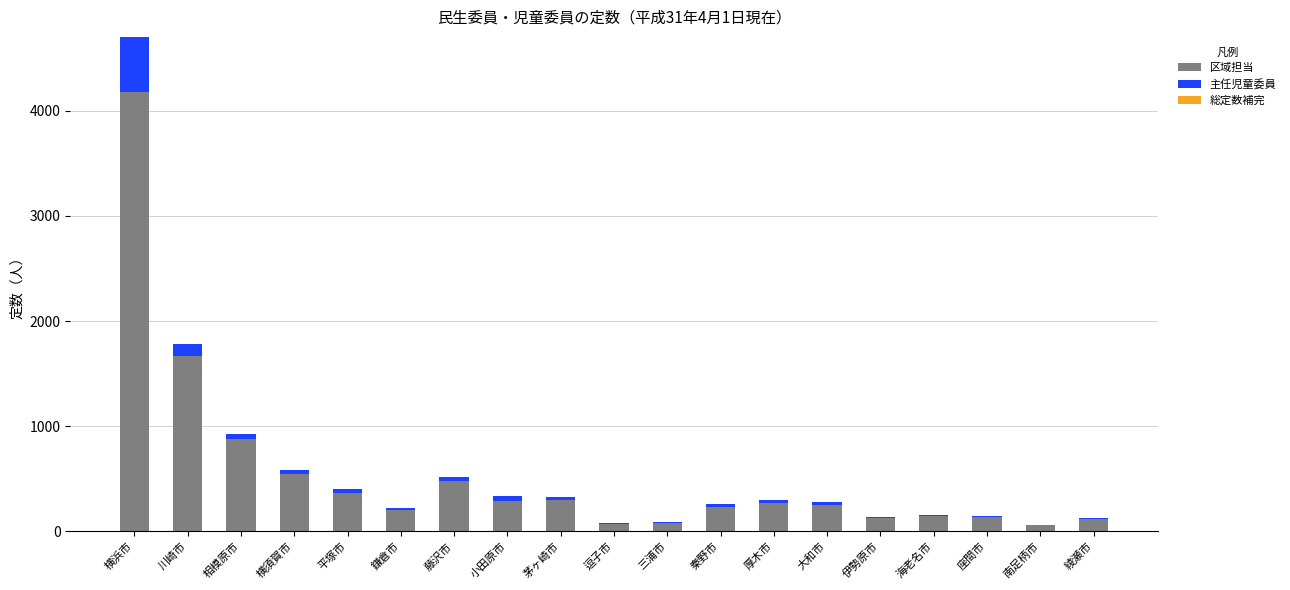

What is the highest value of the 区域担当 series?

4175